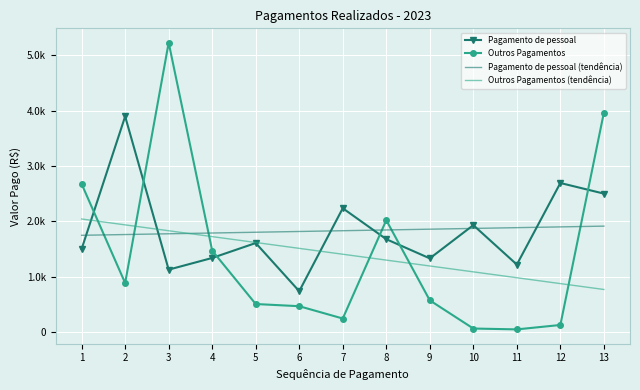

Reading left to right, transcribe all the data shown in this chart.

Pagamento de pessoal: 1=1503.0	2=3898.3	3=1129.3	4=1340.6	5=1610.3	6=739.9	7=2238.8	8=1679.6	9=1333.1	10=1933.6	11=1221.0	12=2695.0	13=2503.1
Outros Pagamentos: 1=2677.8	2=887.4	3=5230.7	4=1473.0	5=508.1	6=468.7	7=246.1	8=2022.8	9=574.2	10=65.3	11=49.8	12=129.5	13=3967.0
Pagamento de pessoal (tendência): 1=1749.8	2=1763.7	3=1777.5	4=1791.3	5=1805.1	6=1818.9	7=1832.7	8=1846.6	9=1860.4	10=1874.2	11=1888.0	12=1901.8	13=1915.6
Outros Pagamentos (tendência): 1=2044.5	2=1938.3	3=1832.2	4=1726.1	5=1620.0	6=1513.8	7=1407.7	8=1301.6	9=1195.5	10=1089.3	11=983.2	12=877.1	13=771.0